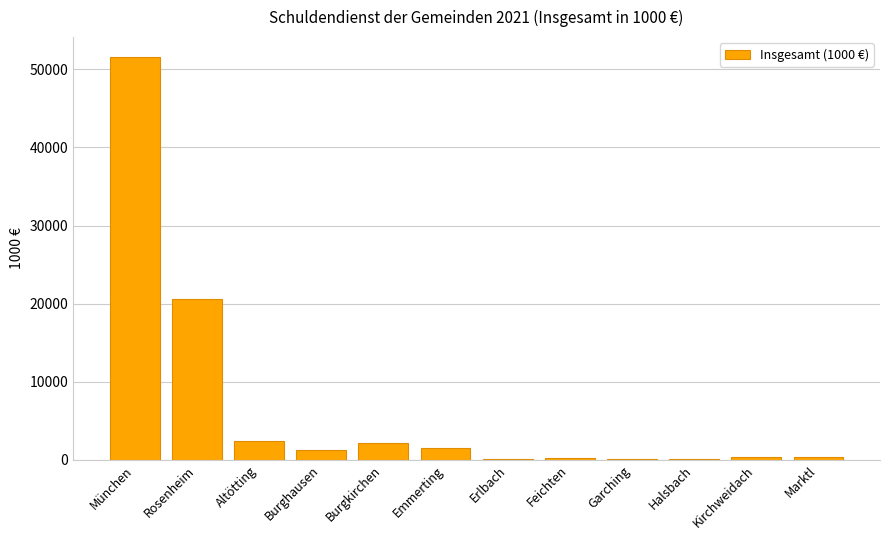

What value does the data have at Emmerting?

1500.4